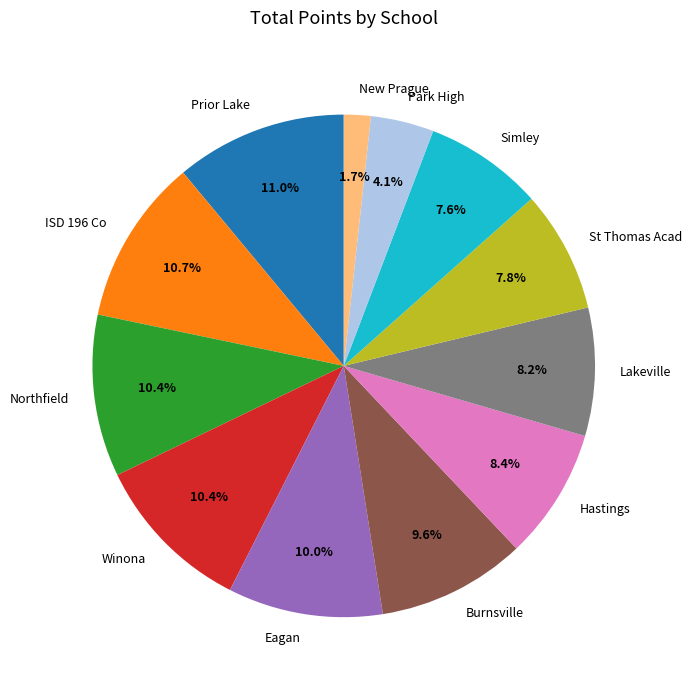

To the nearest percent, what is the difference between the Hastings and Burnsville slice percentages?

1%